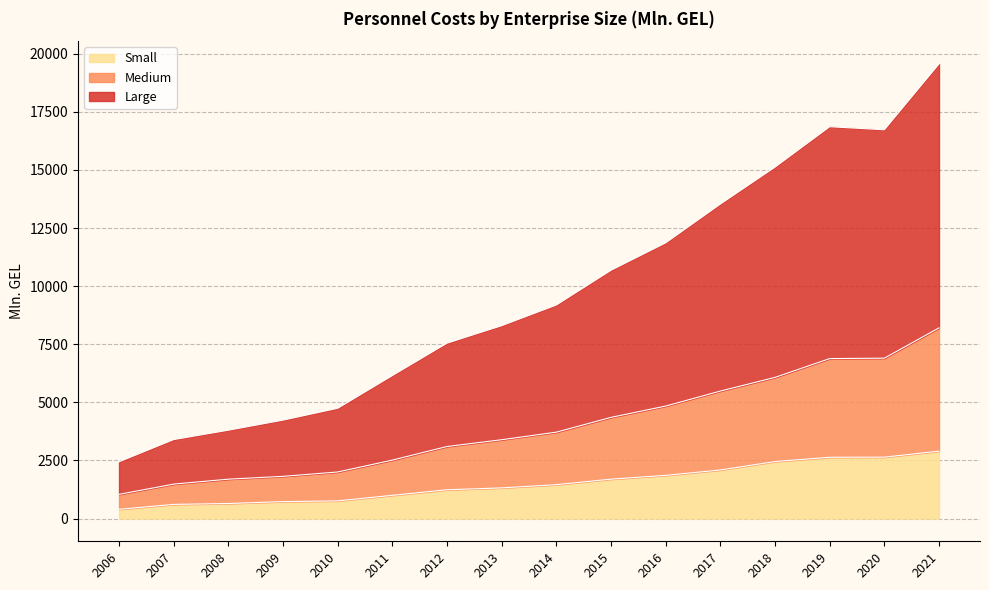

True or false: Small has a value of 2903.0 at 2016.

False